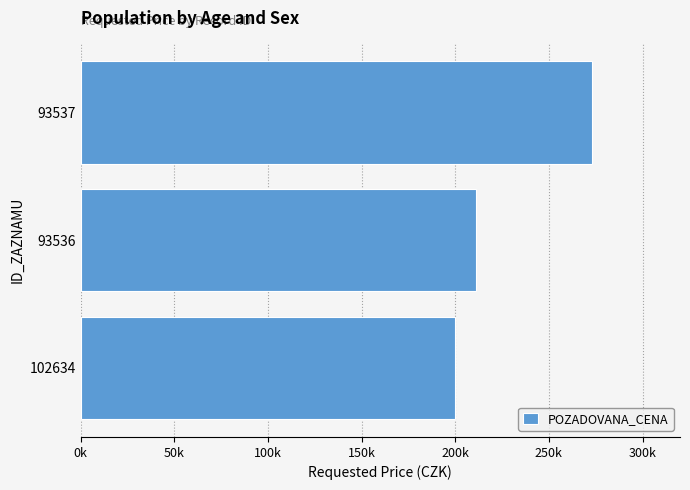

What is the average value?

228000